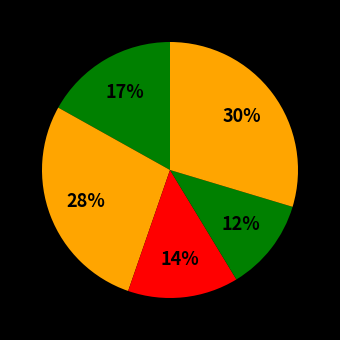

Count the number of slices in the pie.

5